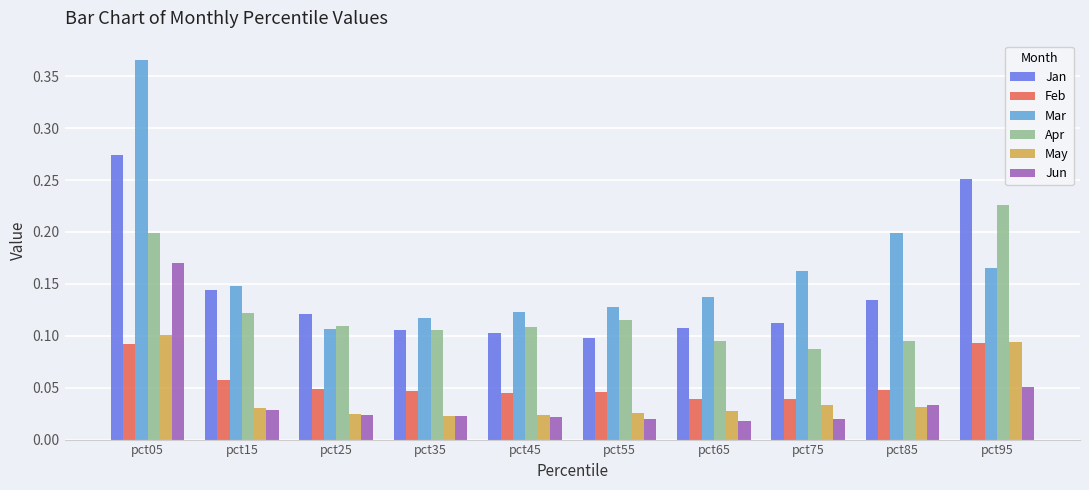

Which series has the widest spread of values?

Mar